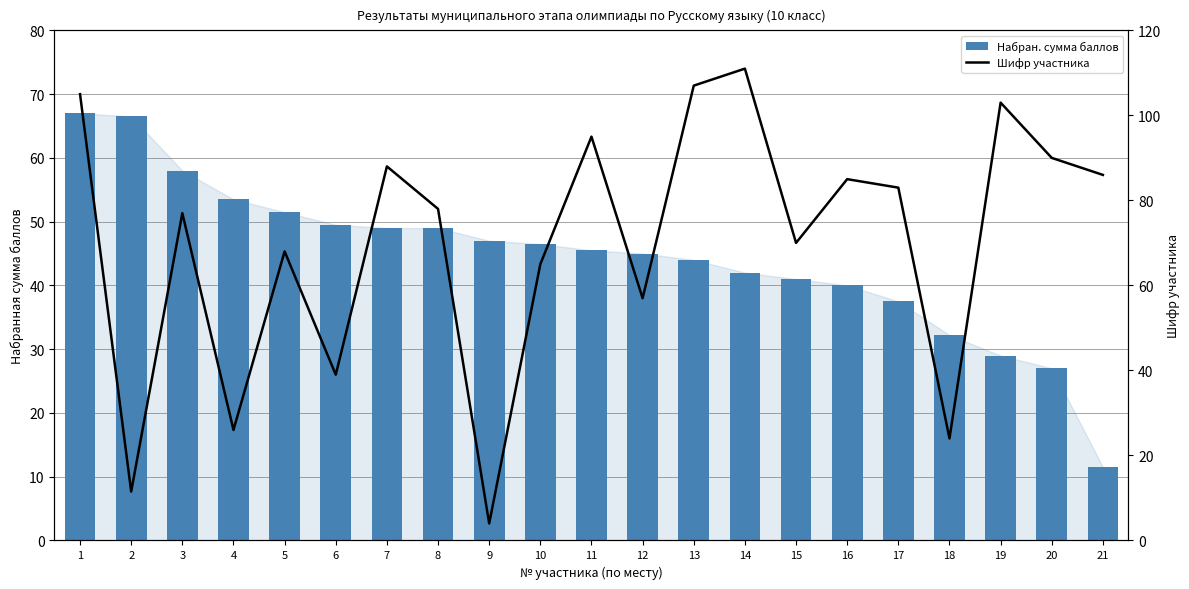

Count the number of categories in the chart.

21